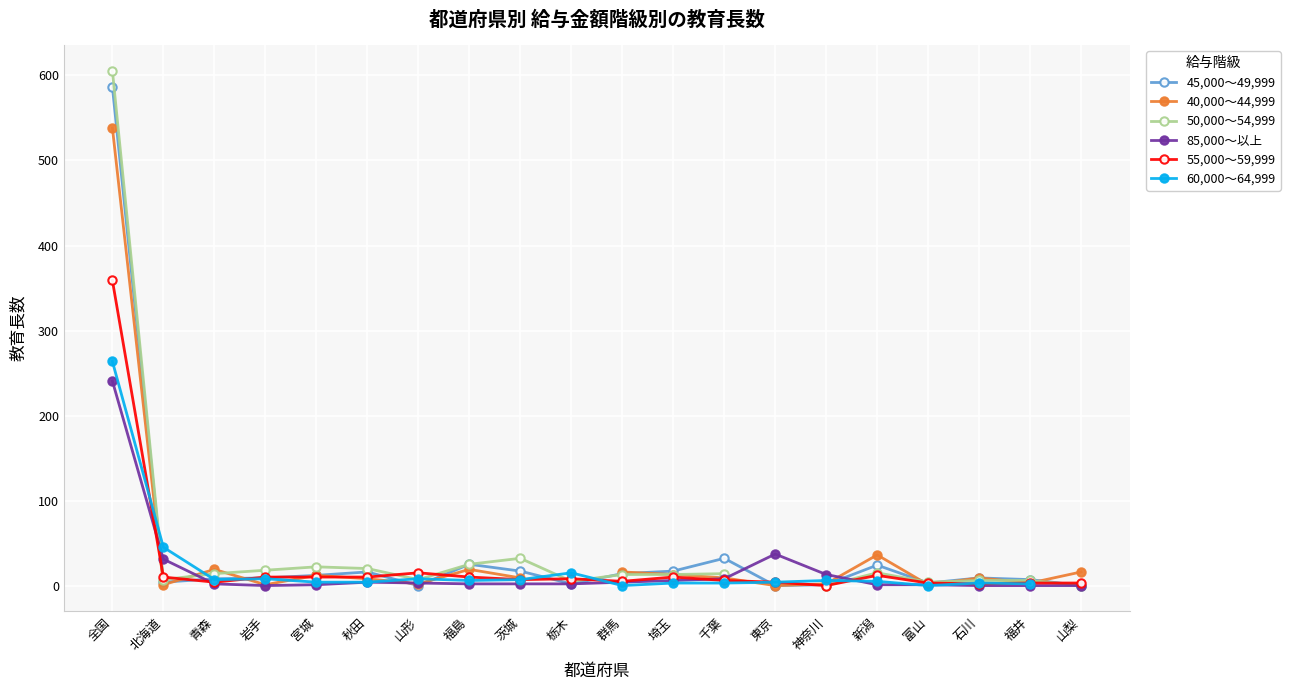

Which category has the lowest value in the 40,000～44,999 series?

東京